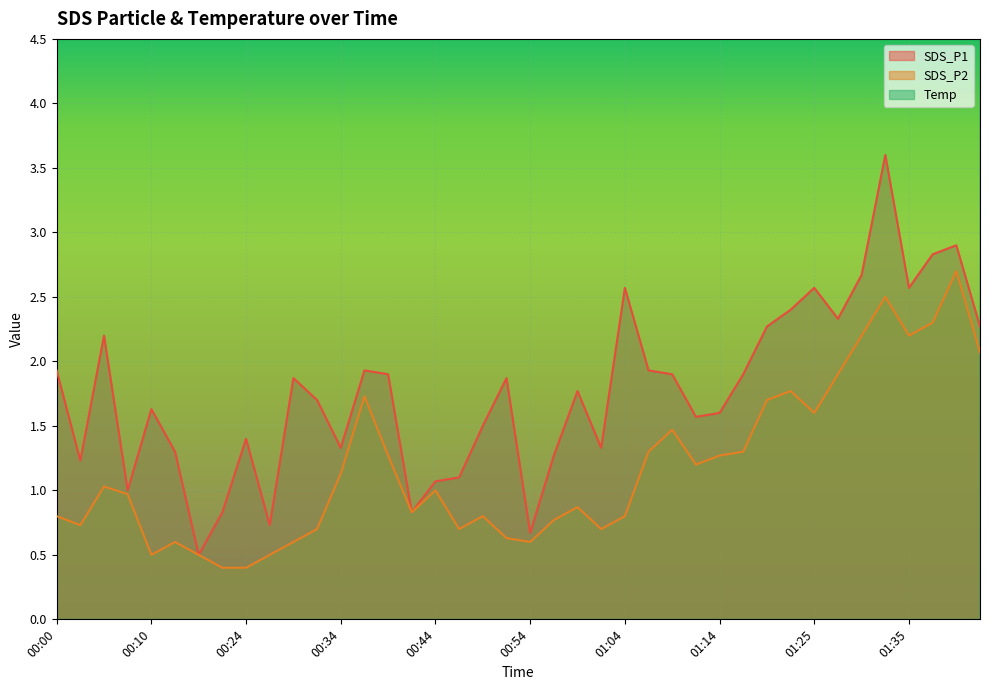

What is the difference between the maximum and second lowest values in the Temp series?

0.4